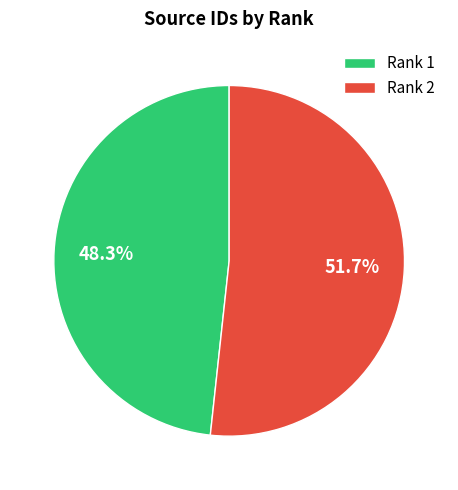

Which category has the smallest portion of the pie?

Rank 1